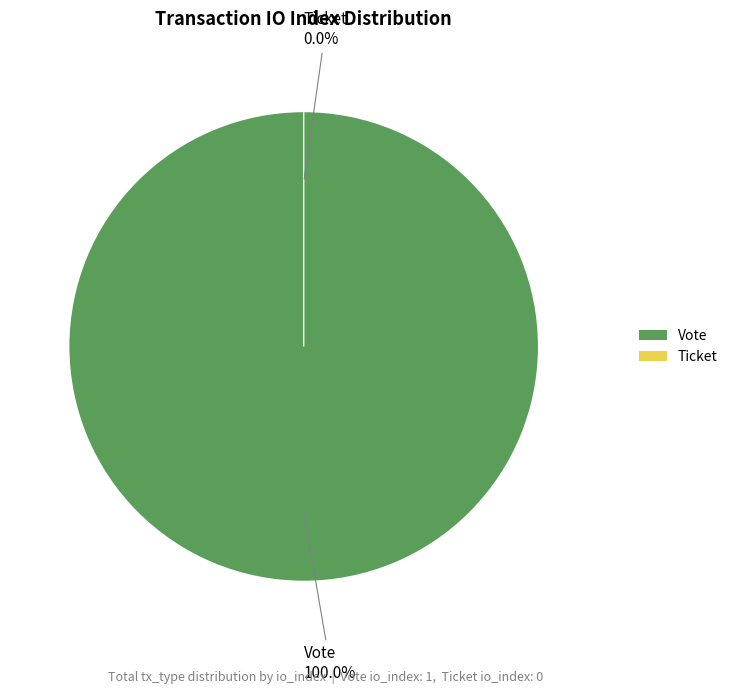

Is the sum of Ticket and Vote greater than half?

Yes